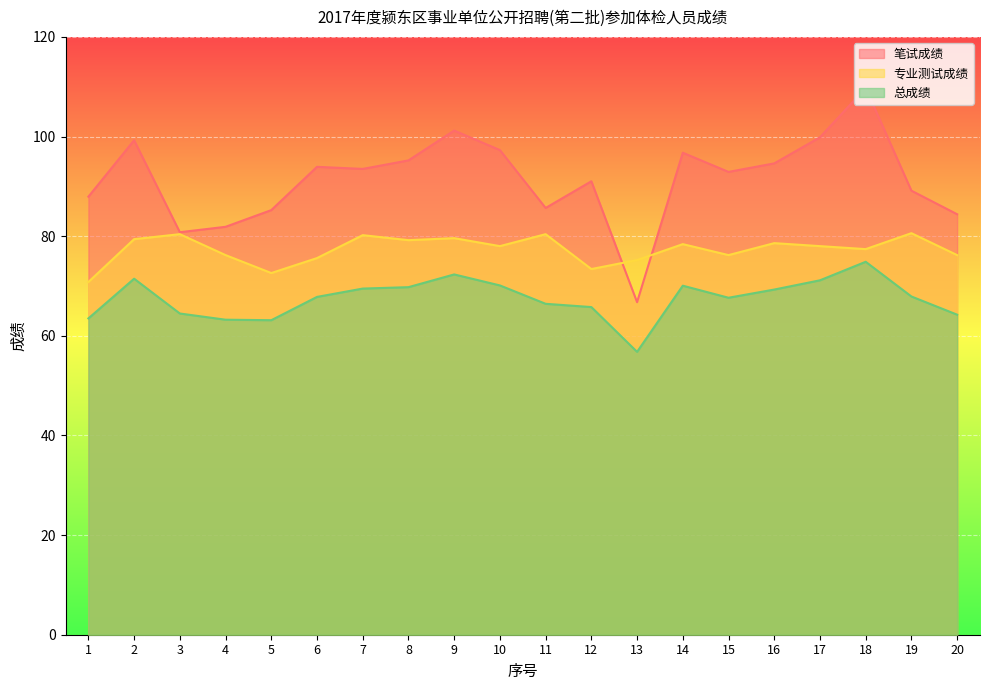

In 笔试成绩, how many points are higher than both neighbors (excluding endpoints)?

6